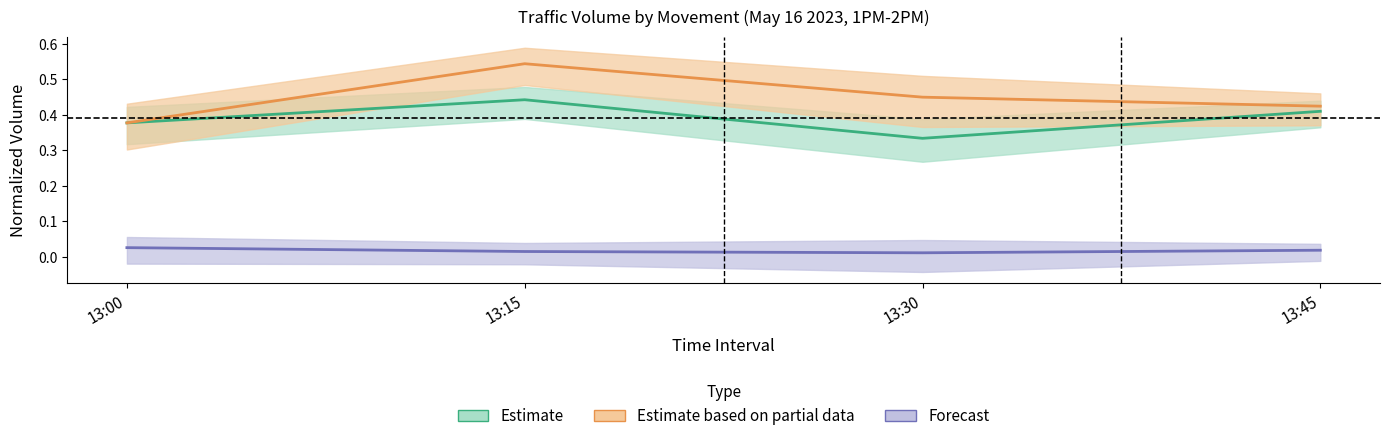

Between 13:45 and 13:00, which is larger?

13:45